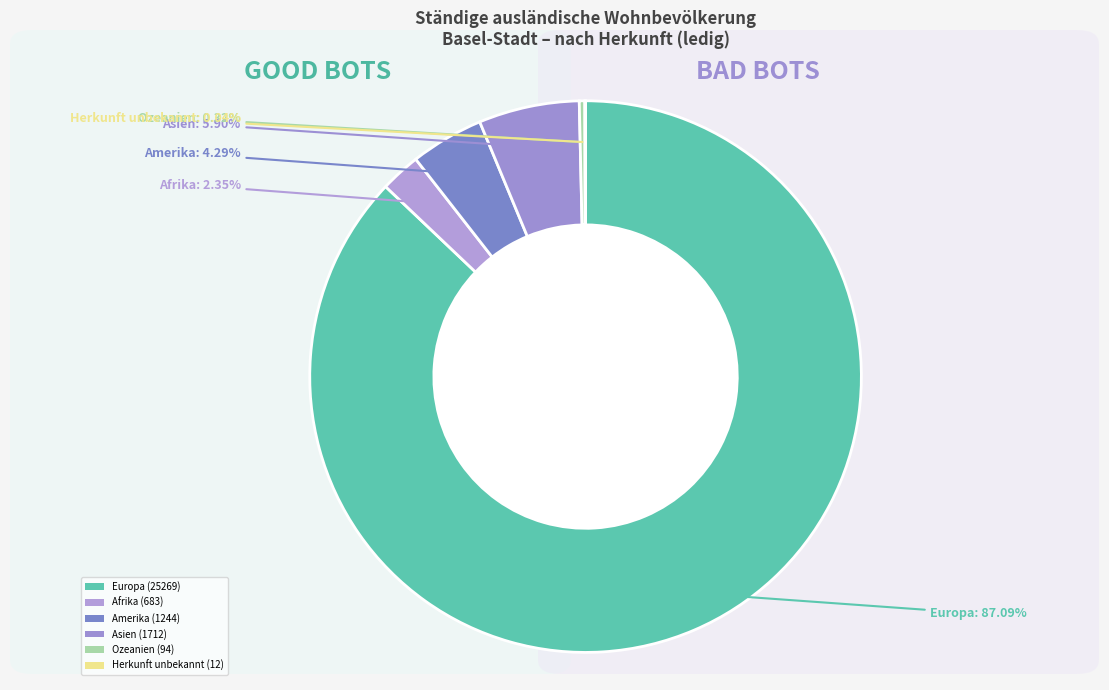

Count the number of slices in the pie.

6